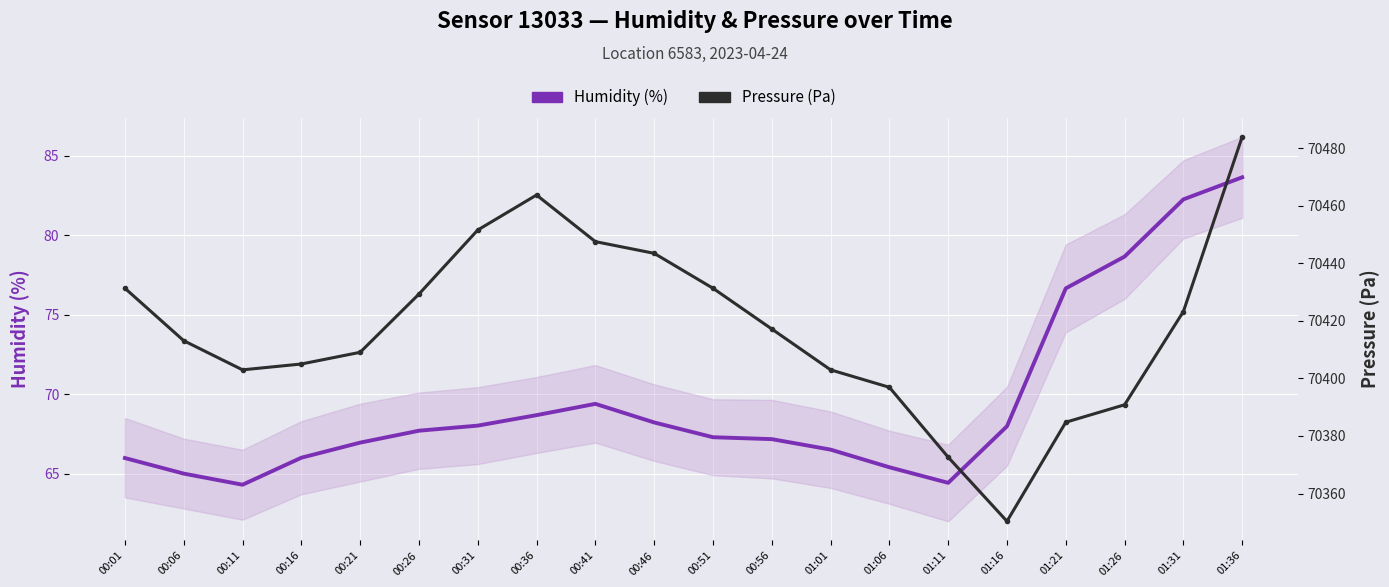

What are all the series names shown in the legend?

Humidity (%), Pressure (Pa)